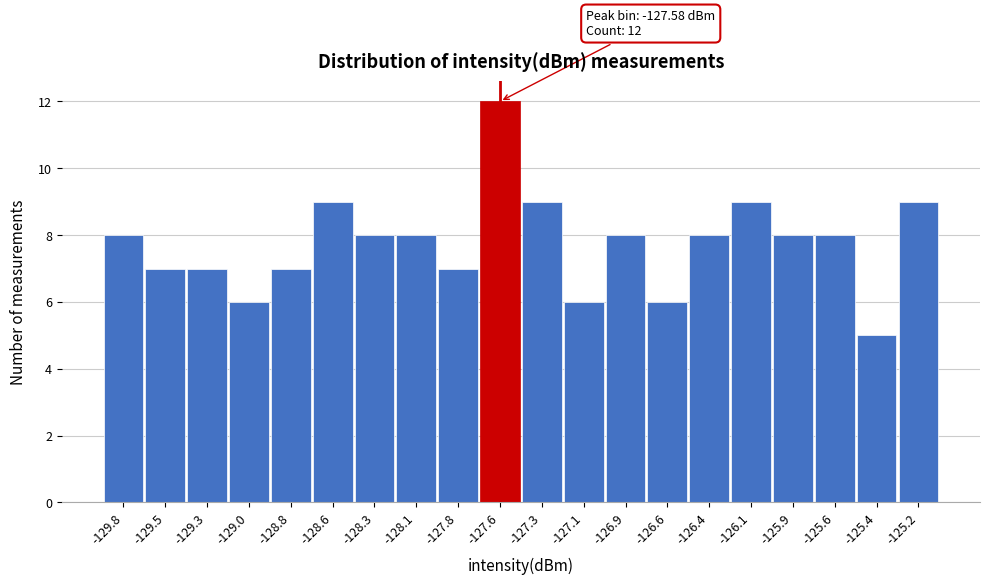

Over which range of the x-axis is the bar tallest?

-127.70 to -127.45